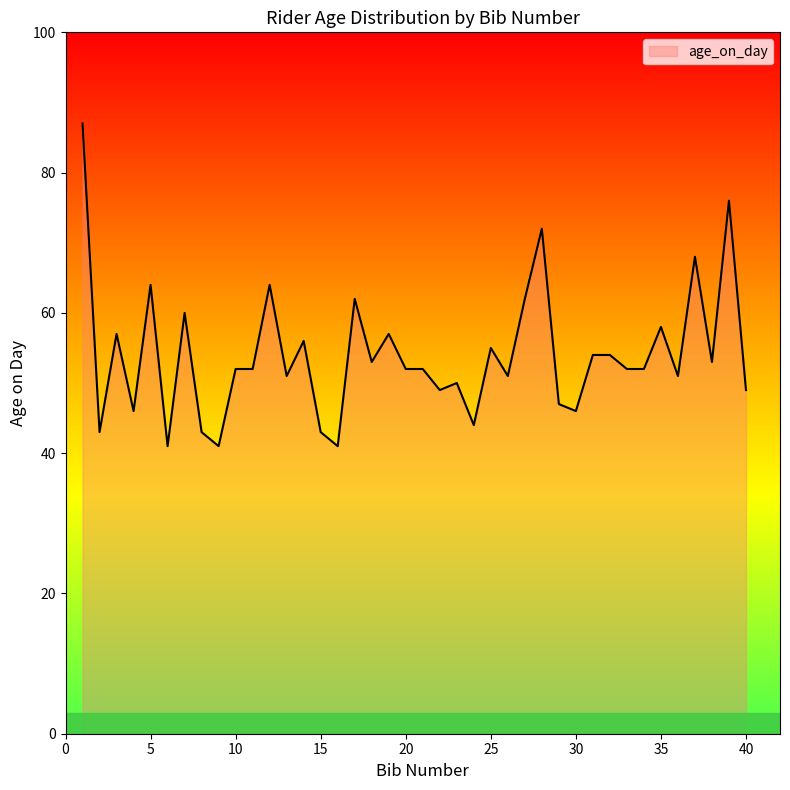

What is the greatest value displayed?

87